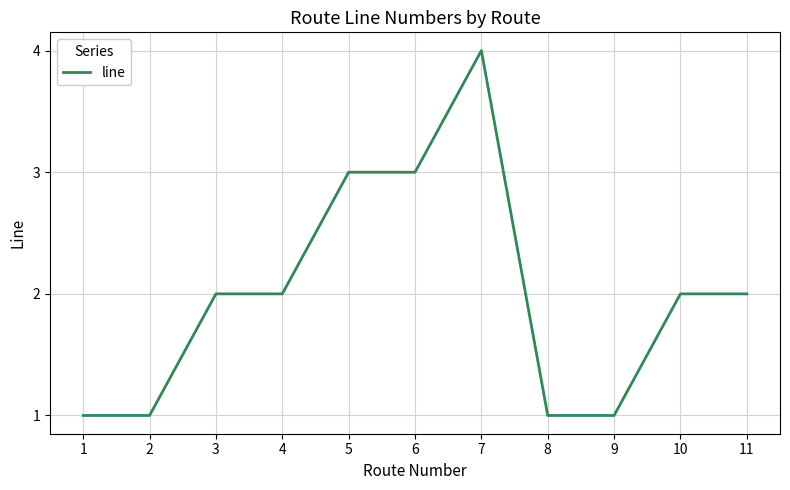

What is the difference between the maximum and minimum values?

3